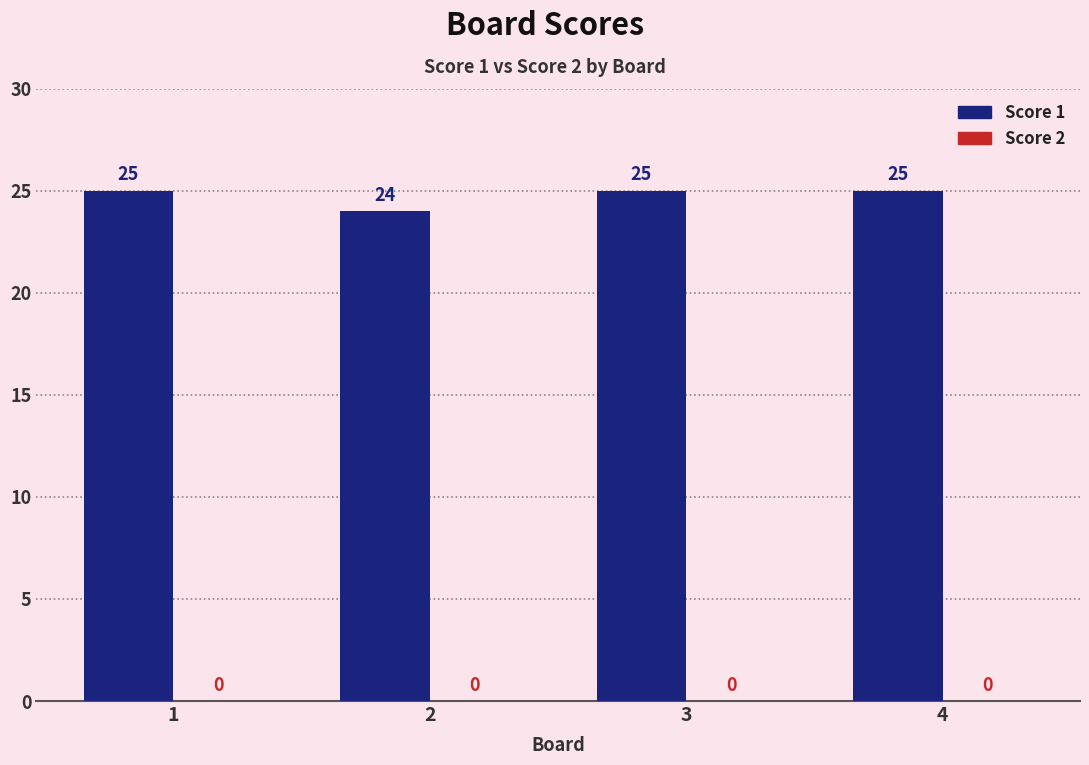

The value at 2 is 37. True or false?

False